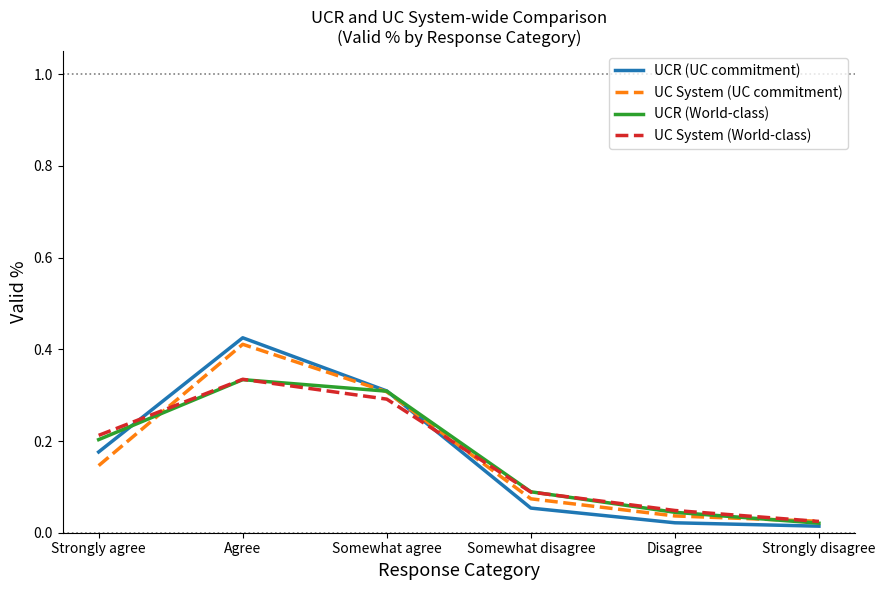

Is it true that UC System (World-class) equals 0.1 at Agree?

False